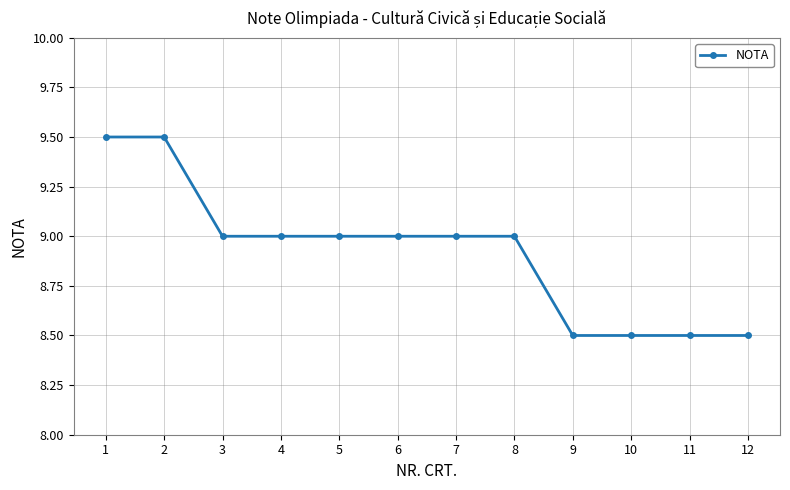

What is the greatest value displayed?

9.5